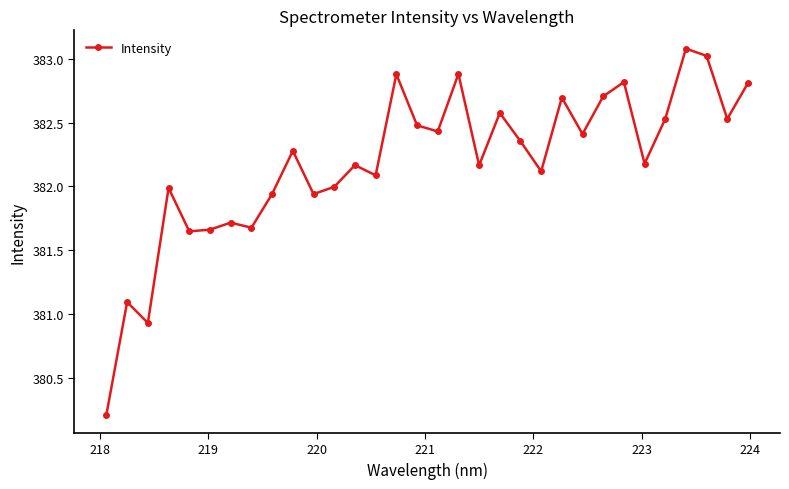

What is the difference between the second highest and second lowest values?

2.1